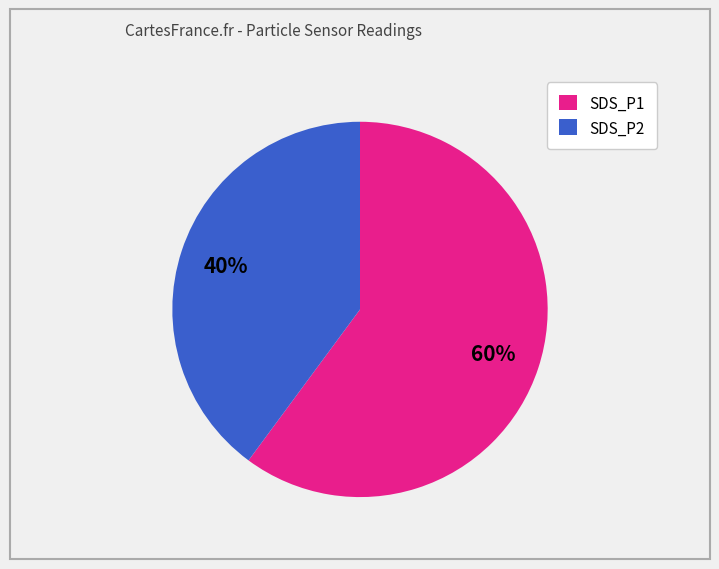

The SDS_P2 slice represents 49% of the pie. True or false?

False